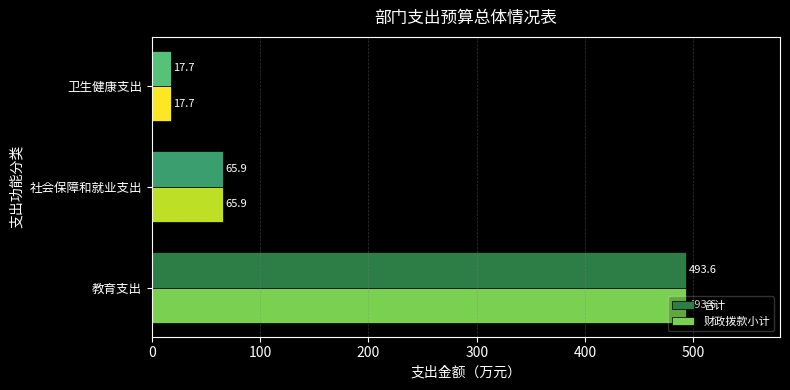

Is it true that 财政拨款小计 equals 493.6 at 教育支出?

True